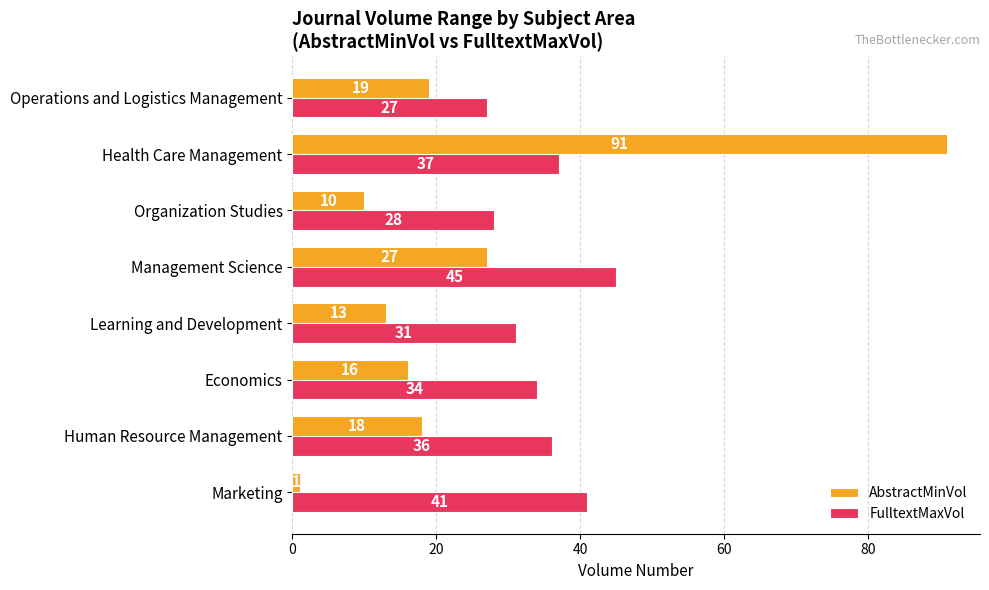

How many FulltextMaxVol values are between 31 and 41?

5